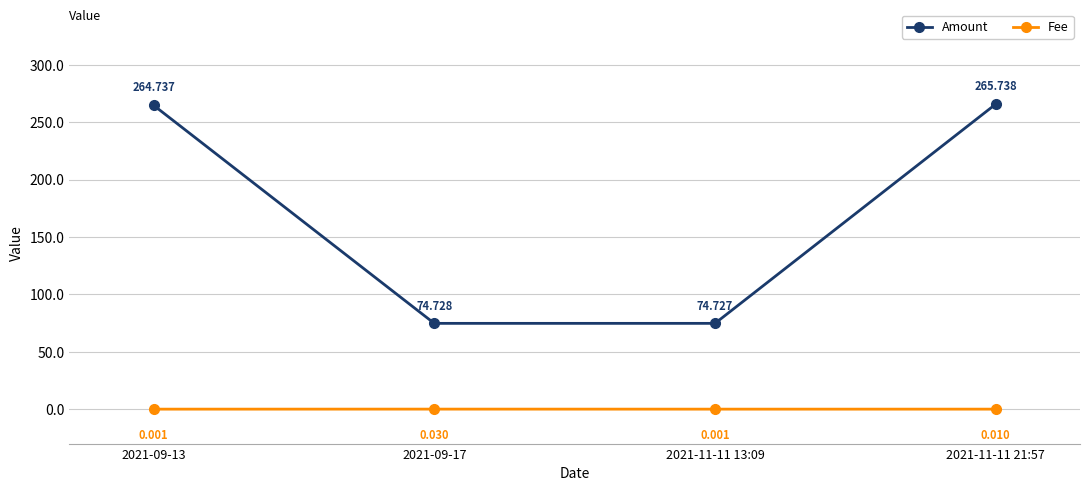

What are all the series names shown in the legend?

Amount, Fee